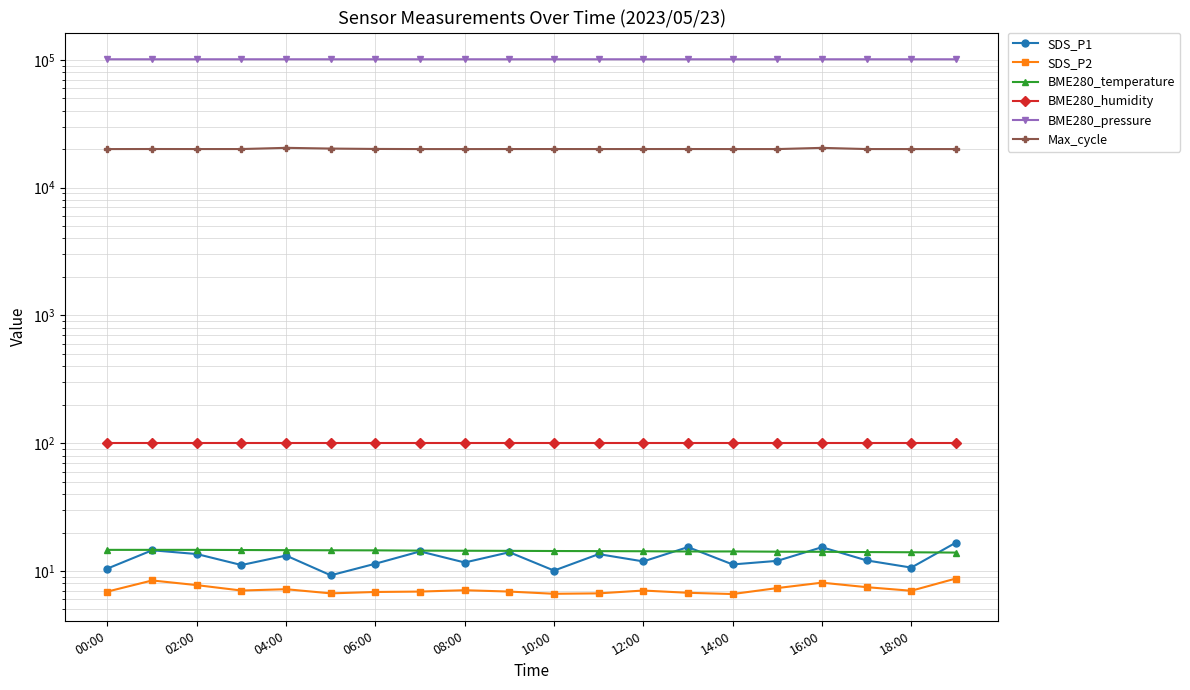

Where is SDS_P1 nearest to the value 12?

15